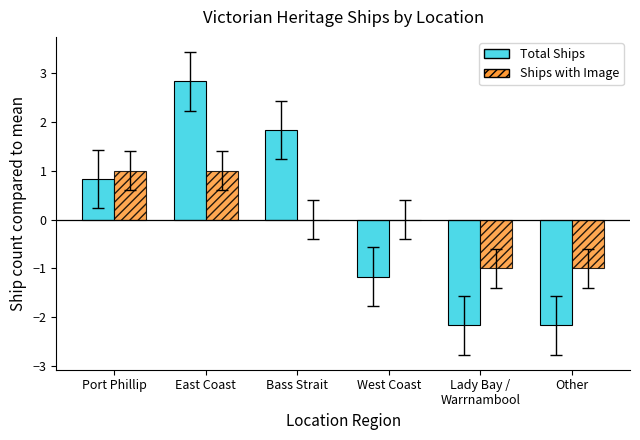

How many data points does each series have?

6